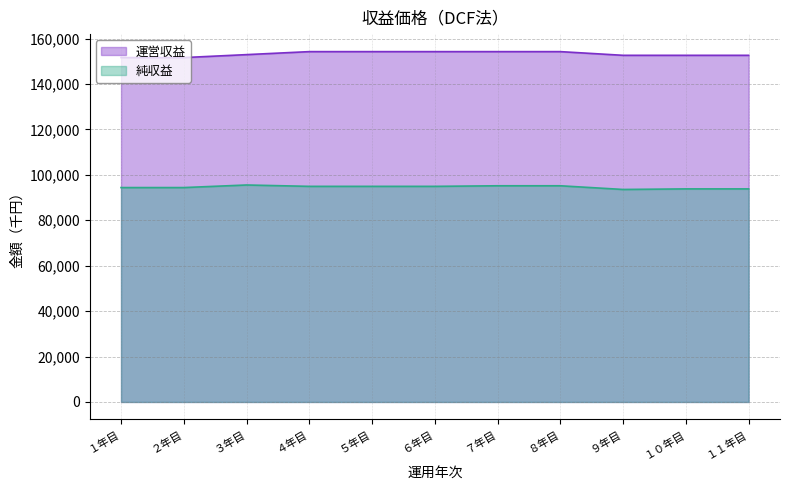

Reading left to right, what are all the values shown in this chart?

運営収益: 151624	151624	152928	154246	154246	154246	154246	154246	152622	152622	152622
純収益: 94395	94395	95529	94929	94929	94929	95183	95183	93559	93813	93813